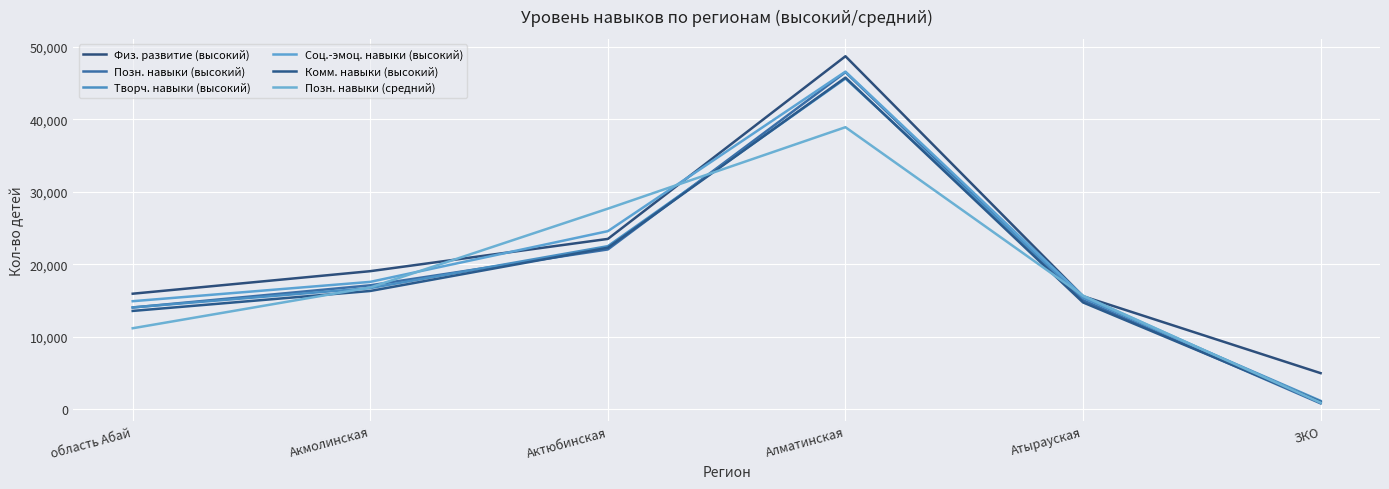

How many intersections are there between Комм. навыки (высокий) and Позн. навыки (высокий)?

3